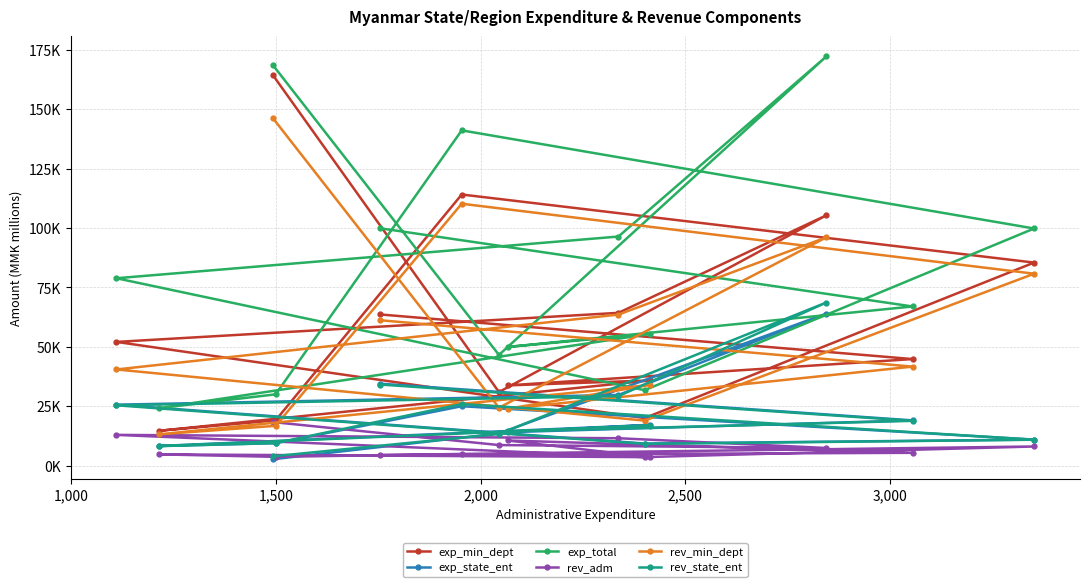

How many distinct data groups are displayed?

6